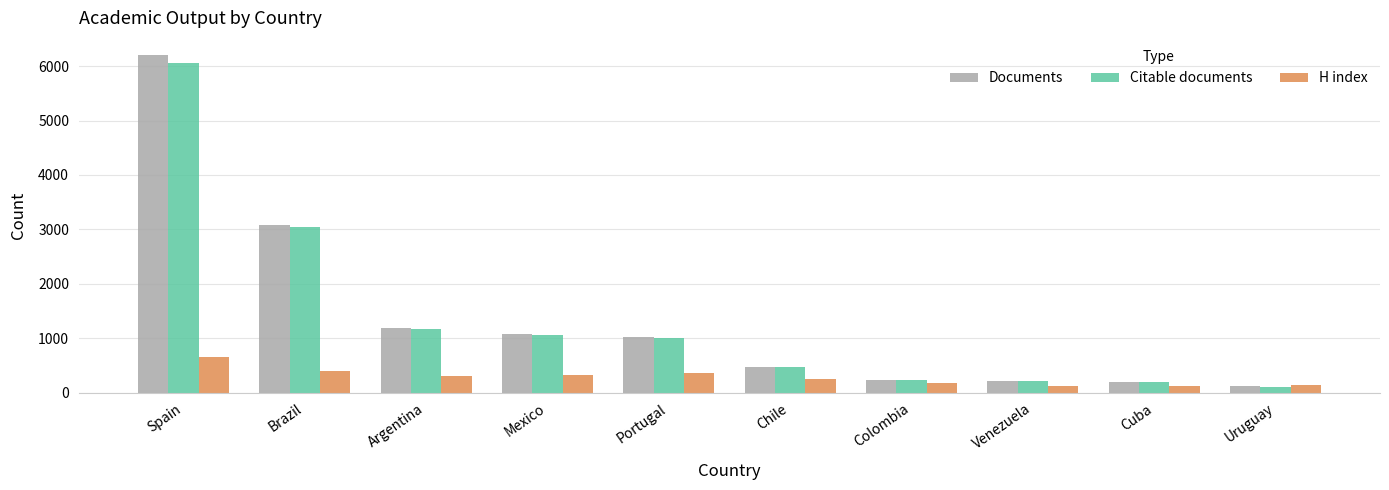

Rank the series by their maximum value, from highest to lowest.

Documents, Citable documents, H index